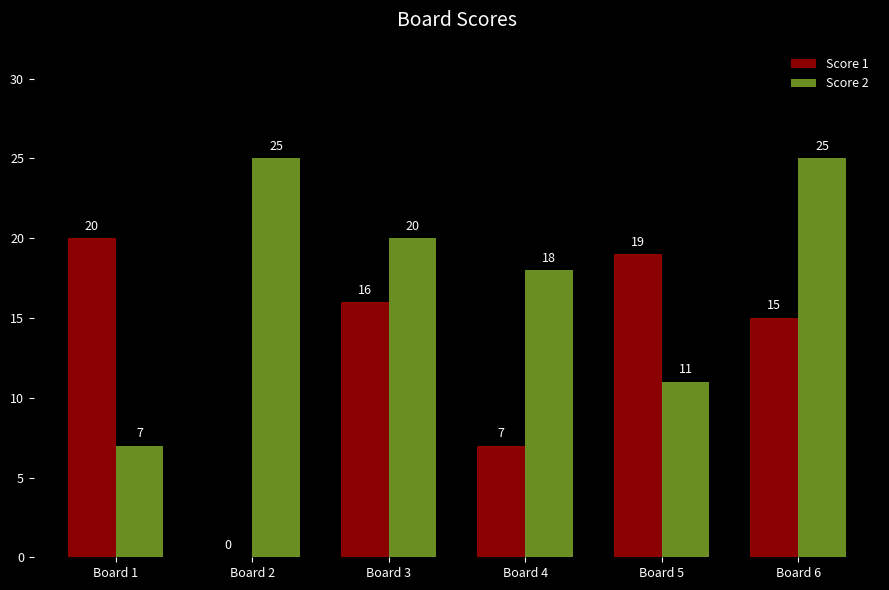

The value of Score 1 at Board 2 is -10. True or false?

False